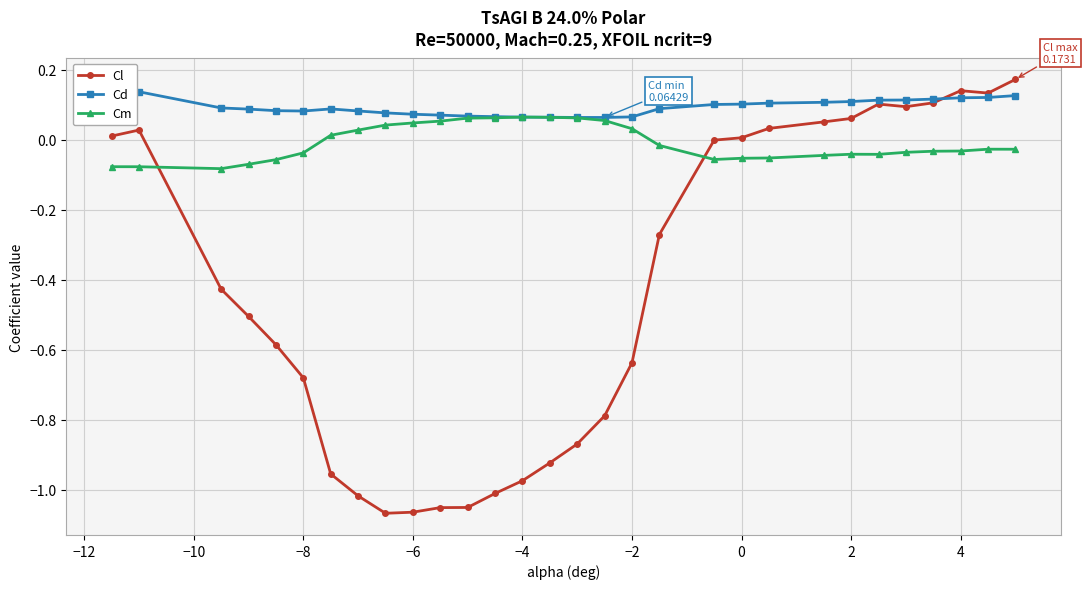

After their last crossing, which series has the higher values: Cl or Cm?

Cl